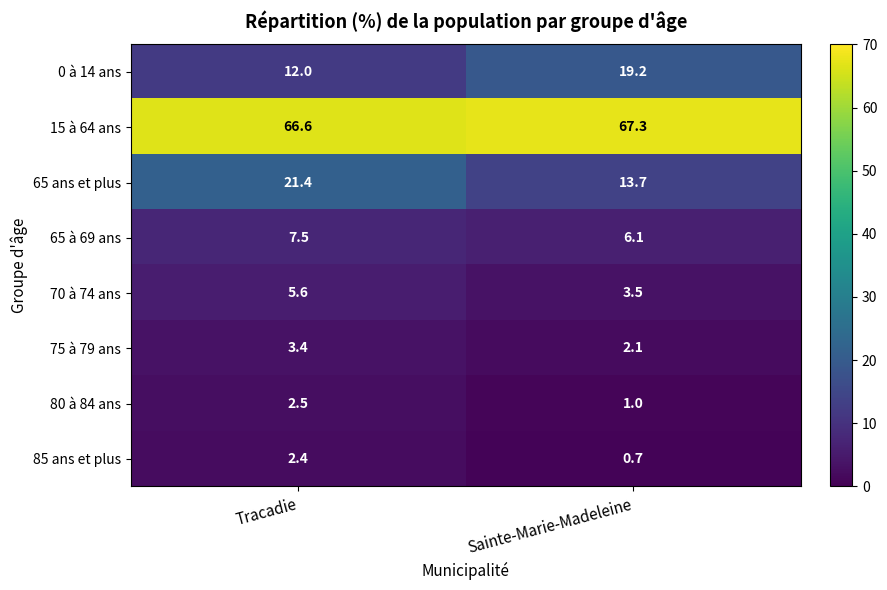

Which series changed the most between Tracadie and Sainte-Marie-Madeleine?

65 ans et plus